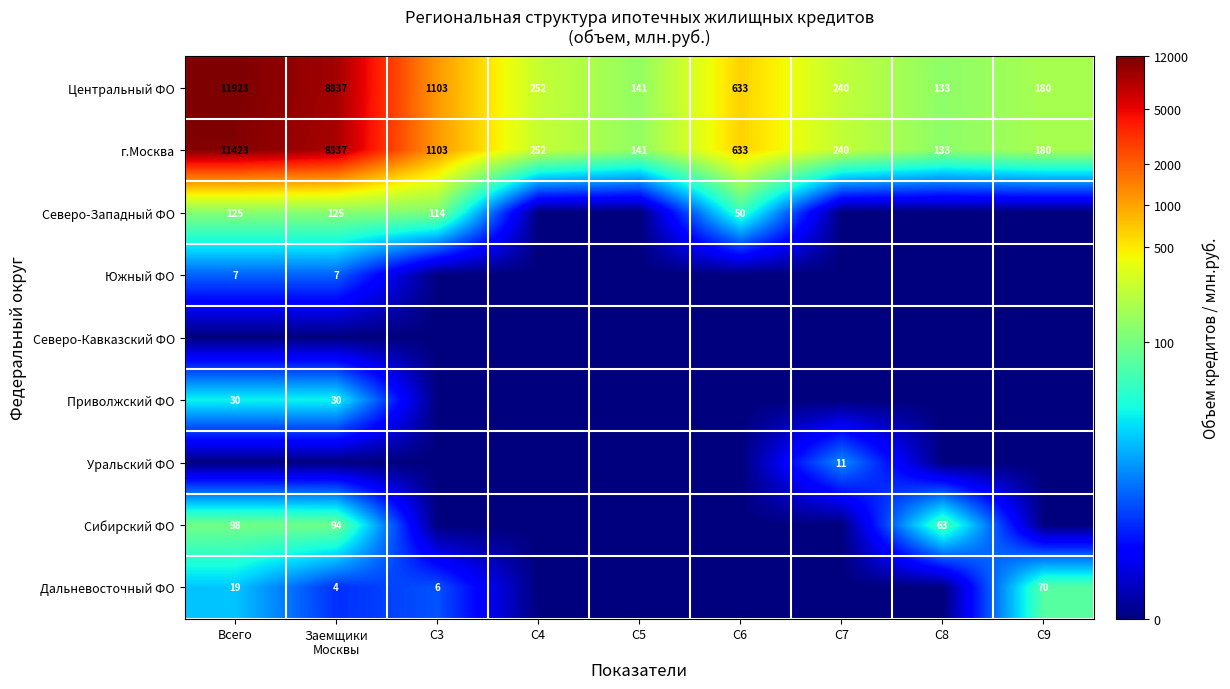

The Приволжский ФО series shows 0.0 at C6. True or false?

True